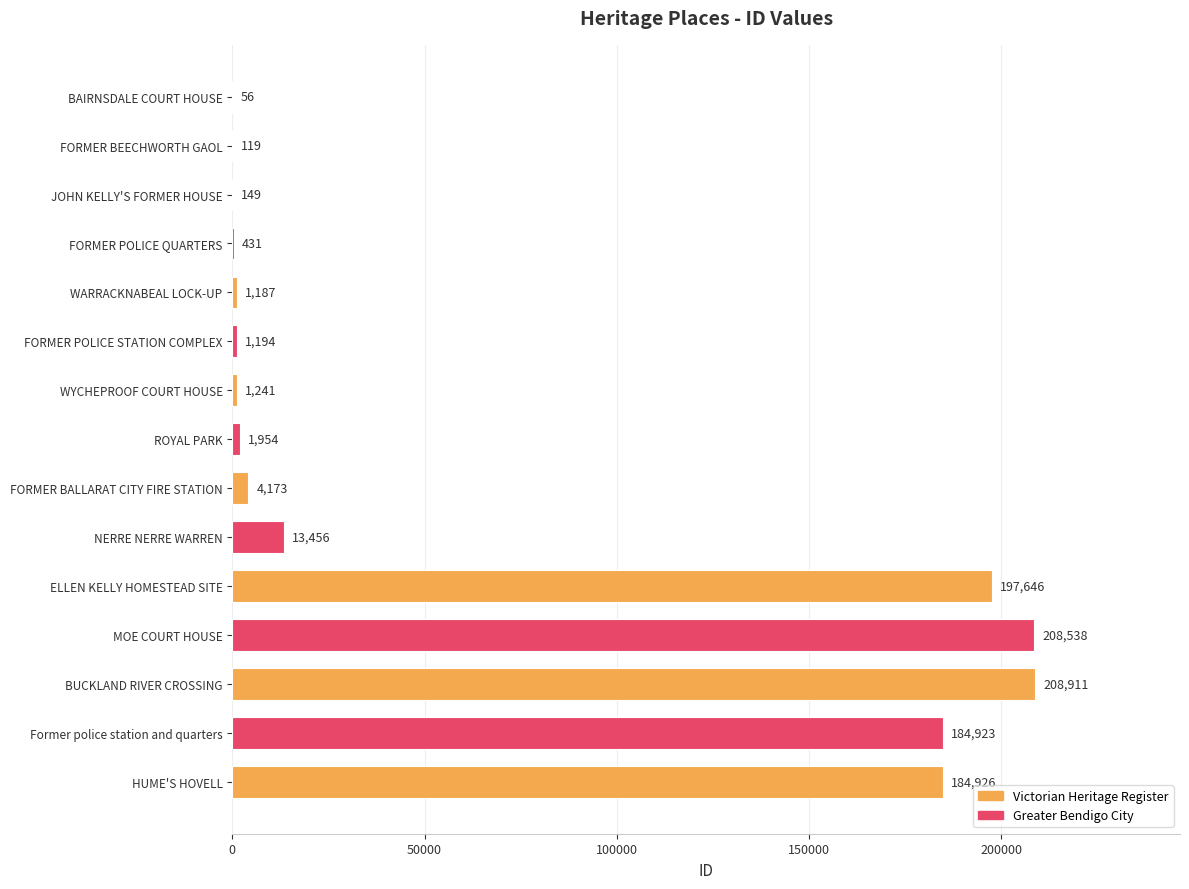

At which label is the value closest to 104483?

Former police station and quarters